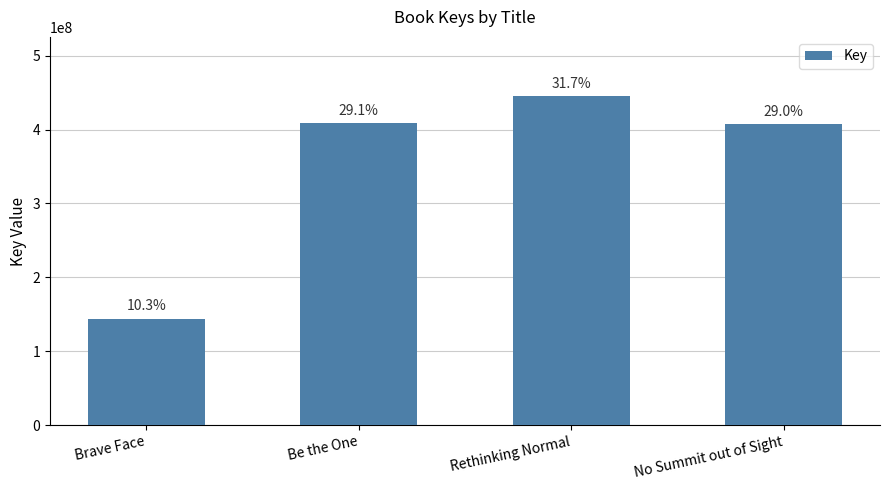

True or false: the data shows 33332033 at Brave Face.

False